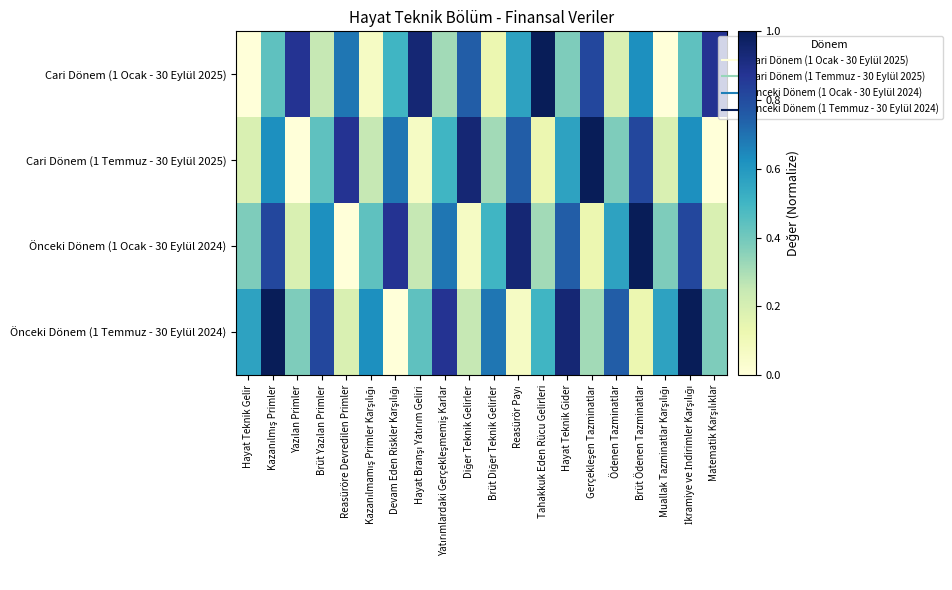

Which series has the widest spread of values?

Cari Dönem (1 Ocak - 30 Eylül 2025)